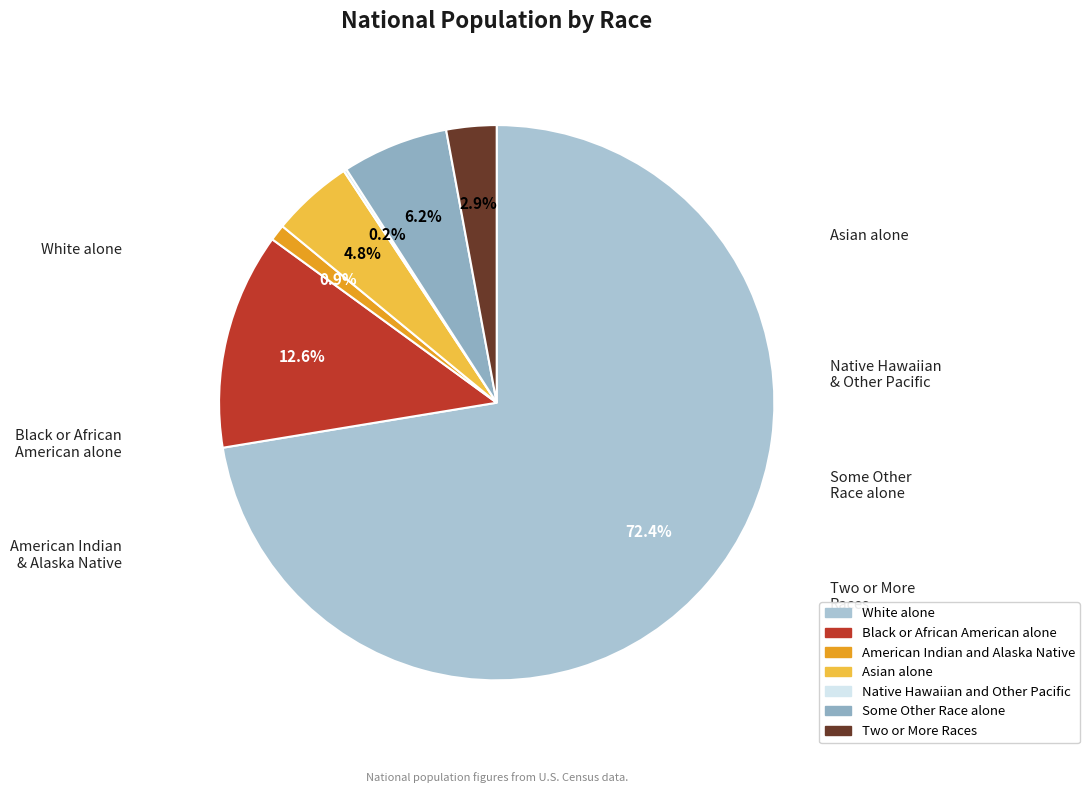

How many segments does this pie chart have?

7